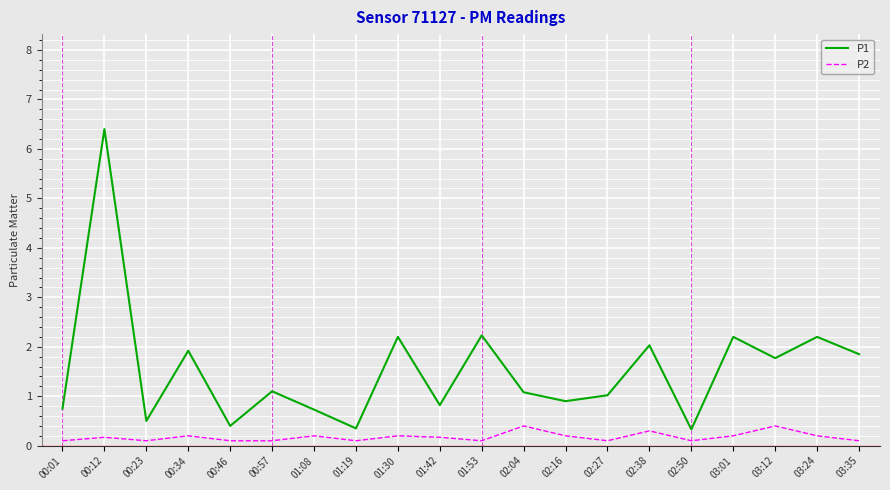

Rank the series by their average value, from highest to lowest.

P1, P2